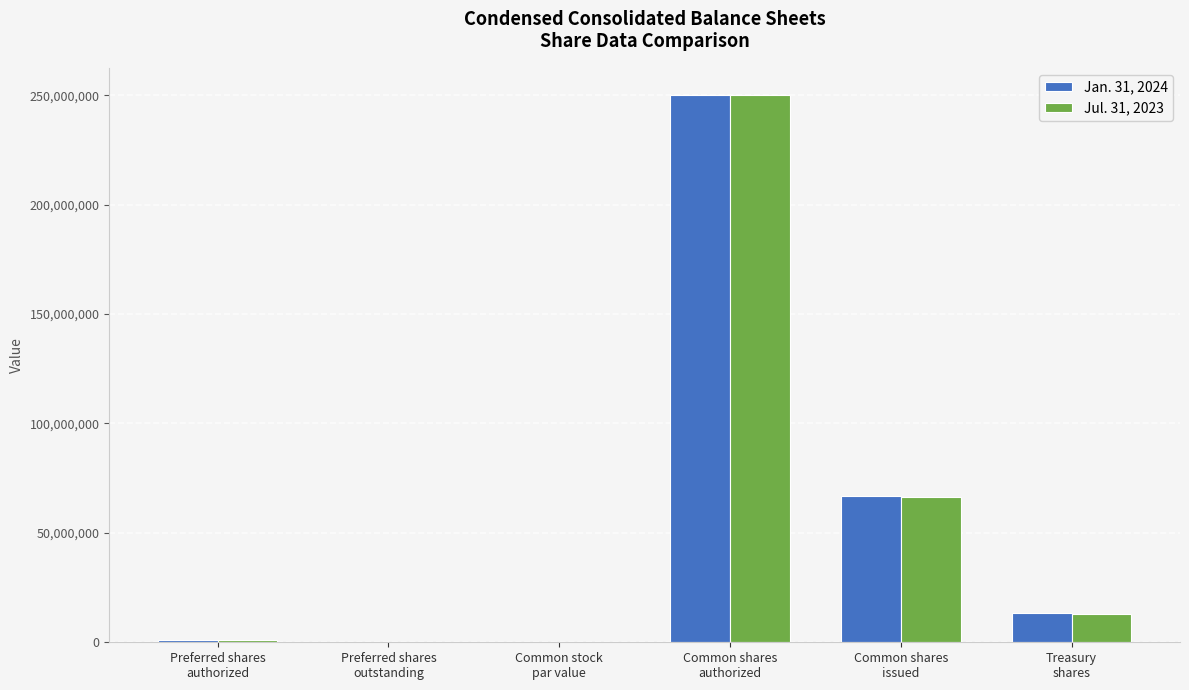

What is the greatest value displayed?

250000000.0